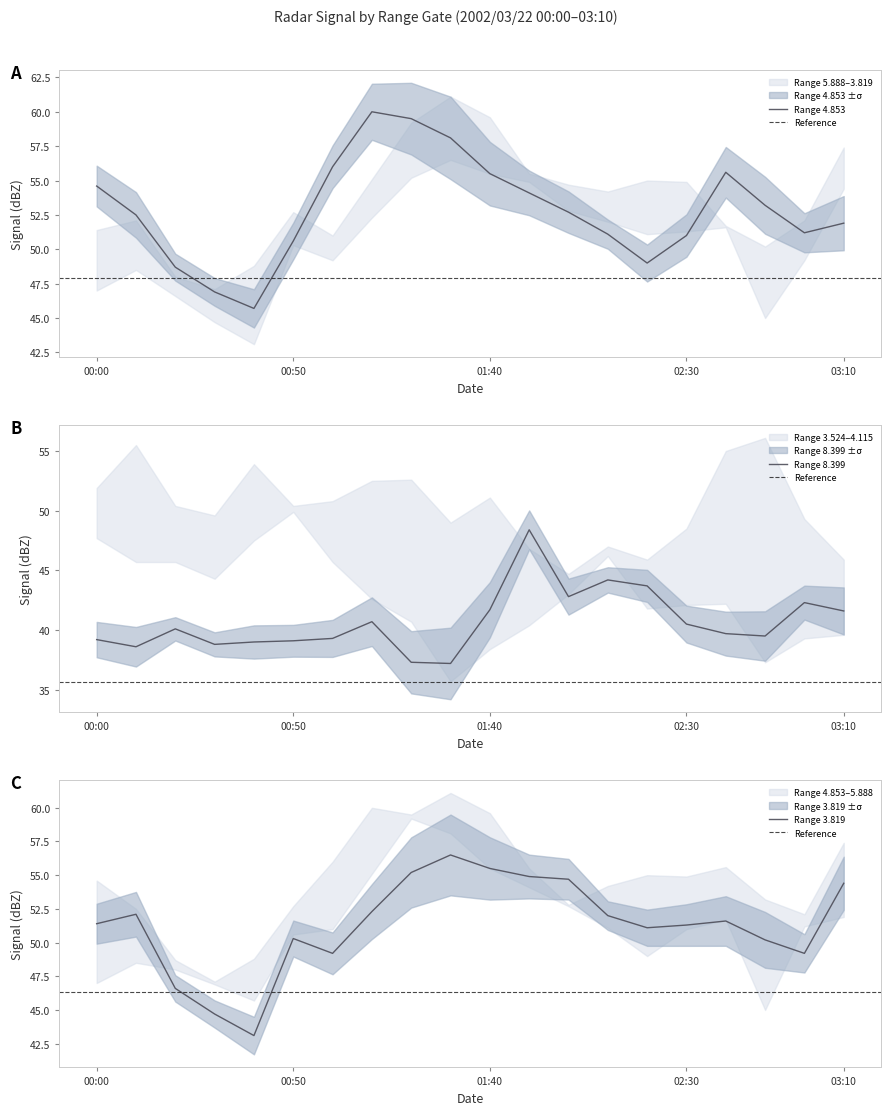

The value of Range 4.853 at 02:30 is 51.0. True or false?

True